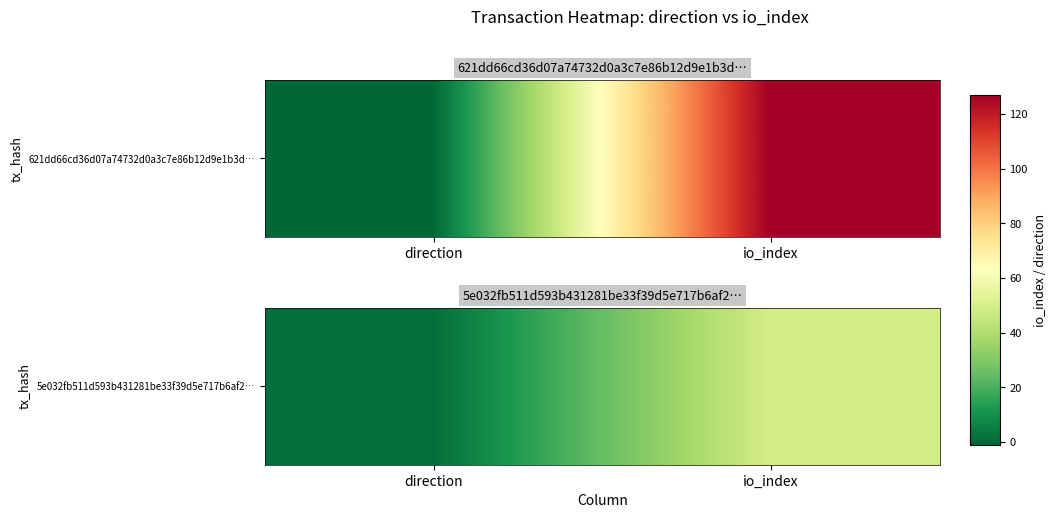

What is the change in value from direction to io_index?

+48